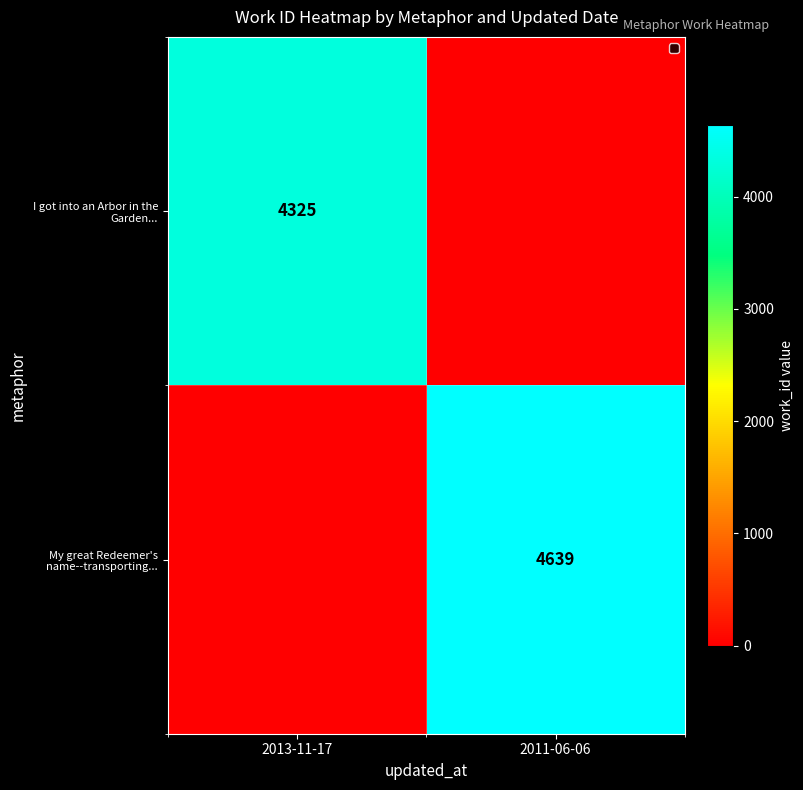

Is it true that My great Redeemer's name--transporting... equals 1694 at 2011-06-06?

False